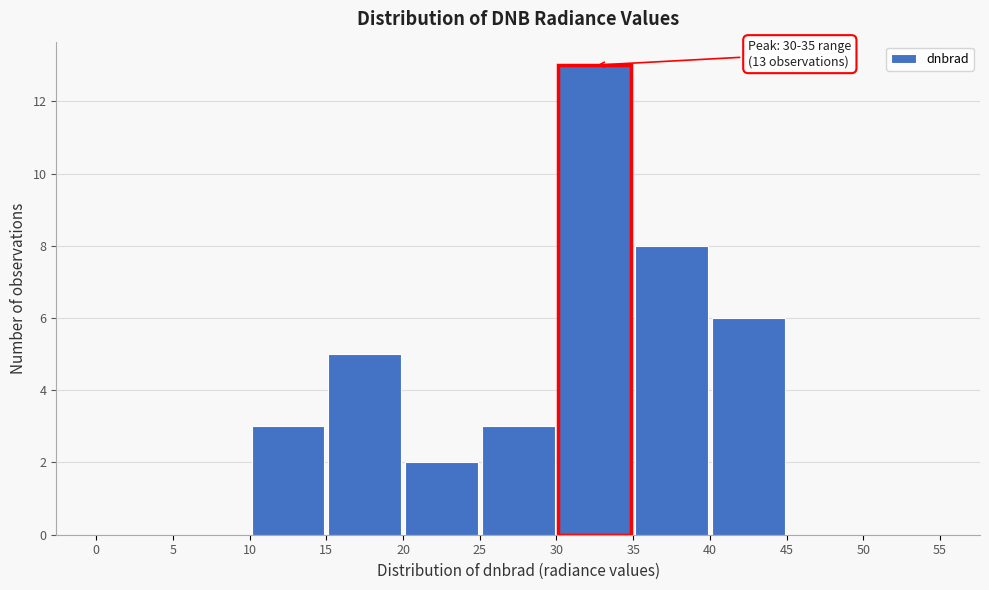

Which range on the x-axis has the tallest bar?

30 to 35